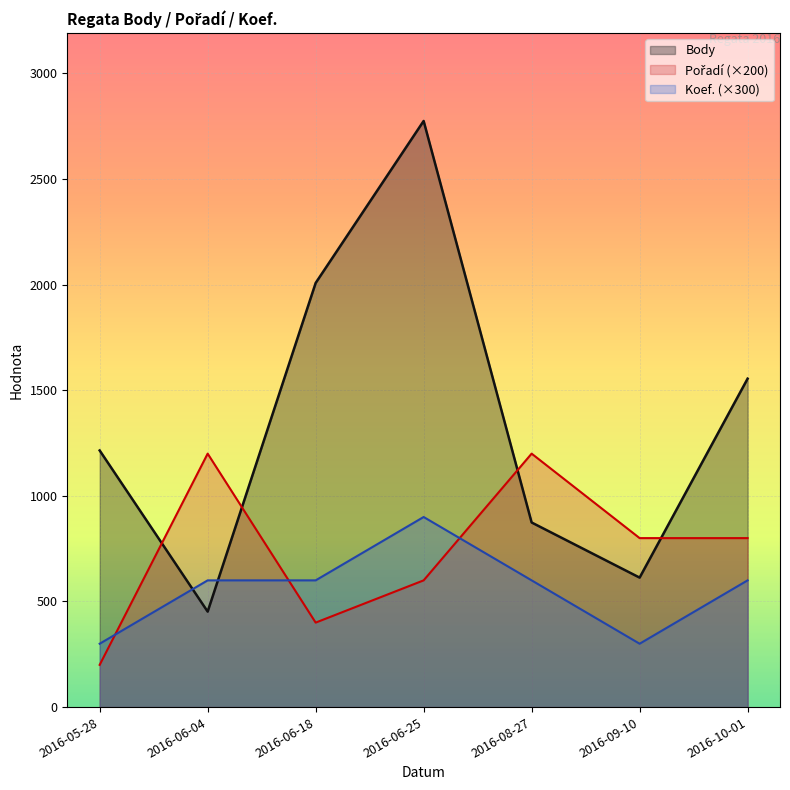

Which has a higher value, 2016-05-28 or 2016-09-10?

2016-05-28